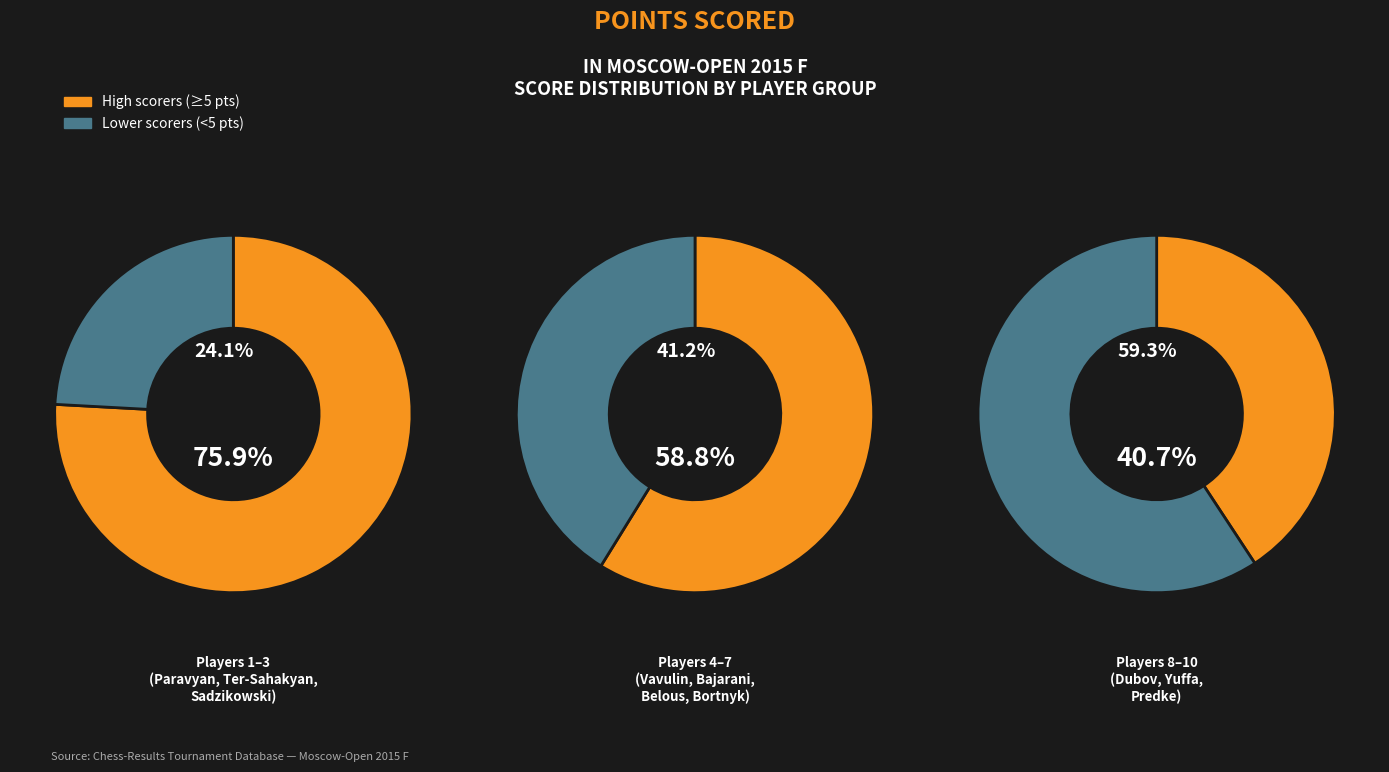

Is the sum of Bortnyk Olexandr and Sadzikowski Daniel greater than half?

No